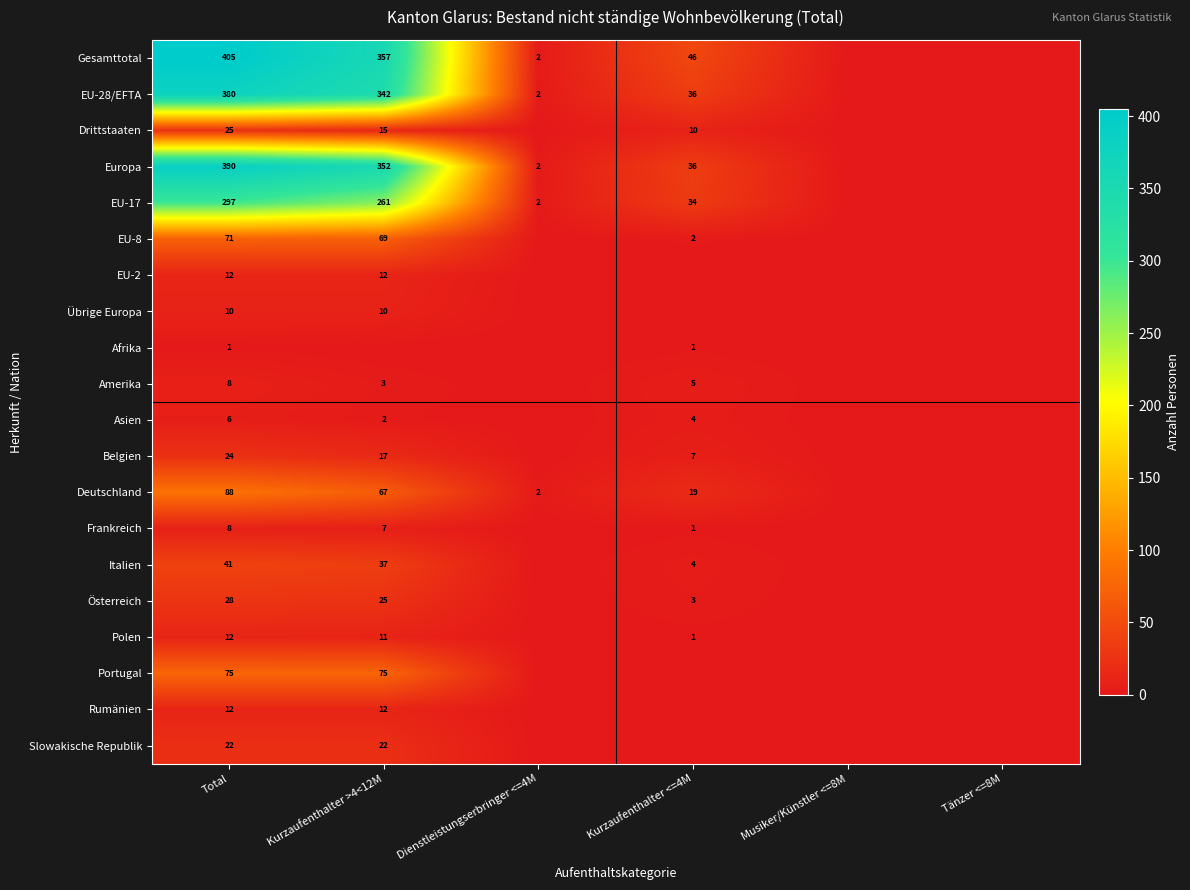

What is the sum of the EU-8 values at Kurzaufenthalter >4<12M and Total?

140